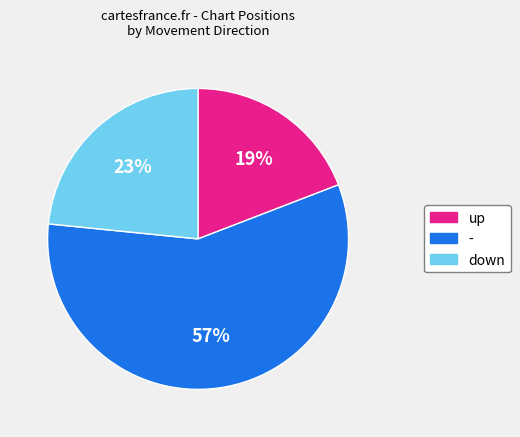

Which slice is the largest?

-